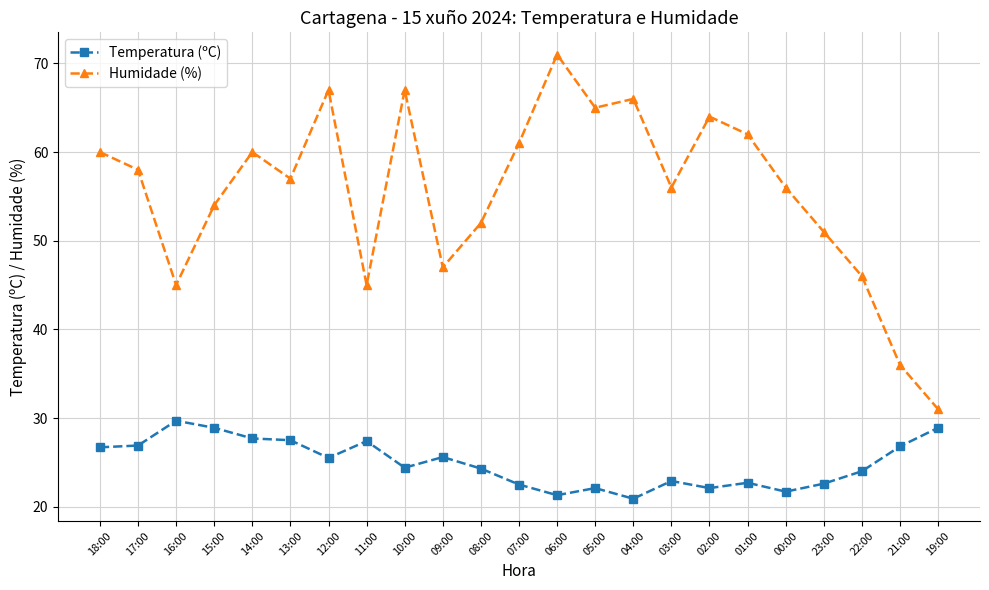

Is it true that Temperatura (ºC) equals 22.9 at 03:00?

True